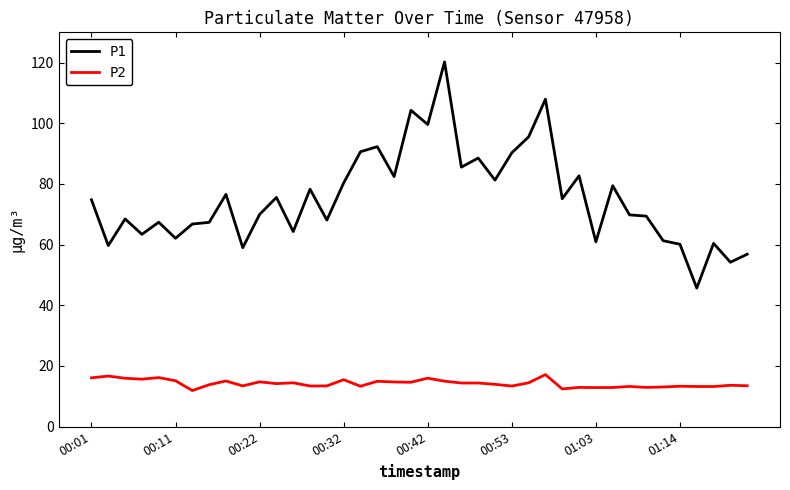

Rank the series by their average value, from highest to lowest.

P1, P2